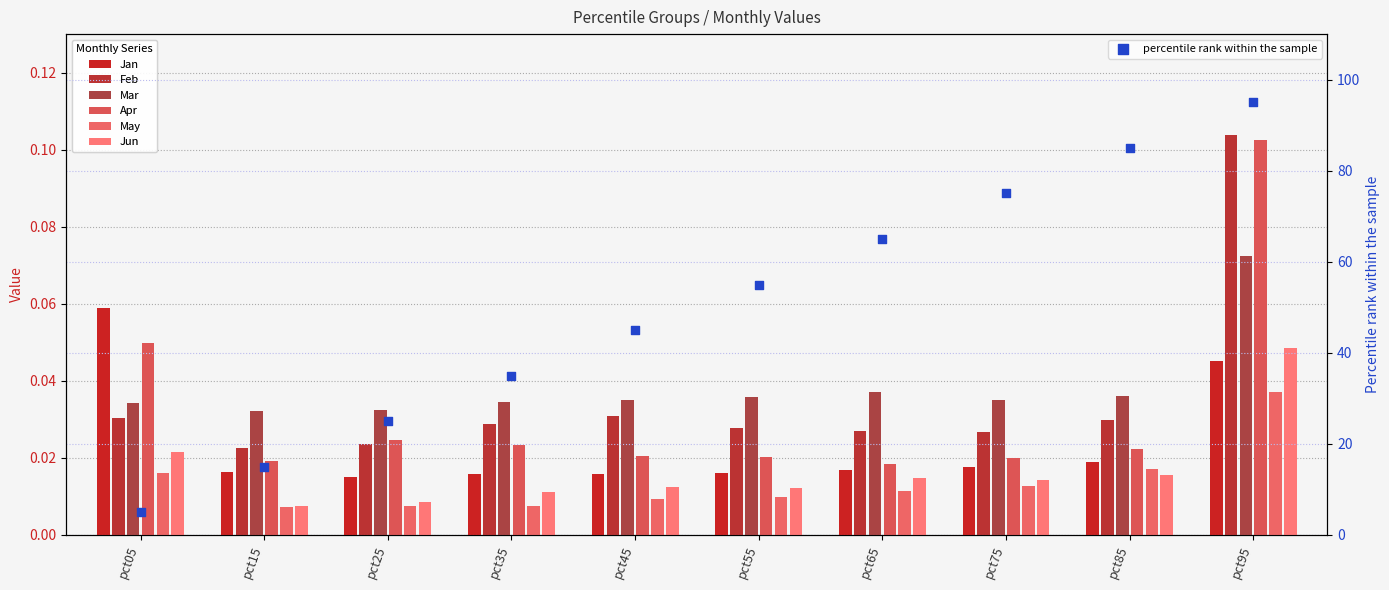

At how many categories does at least one series exceed 0?

10